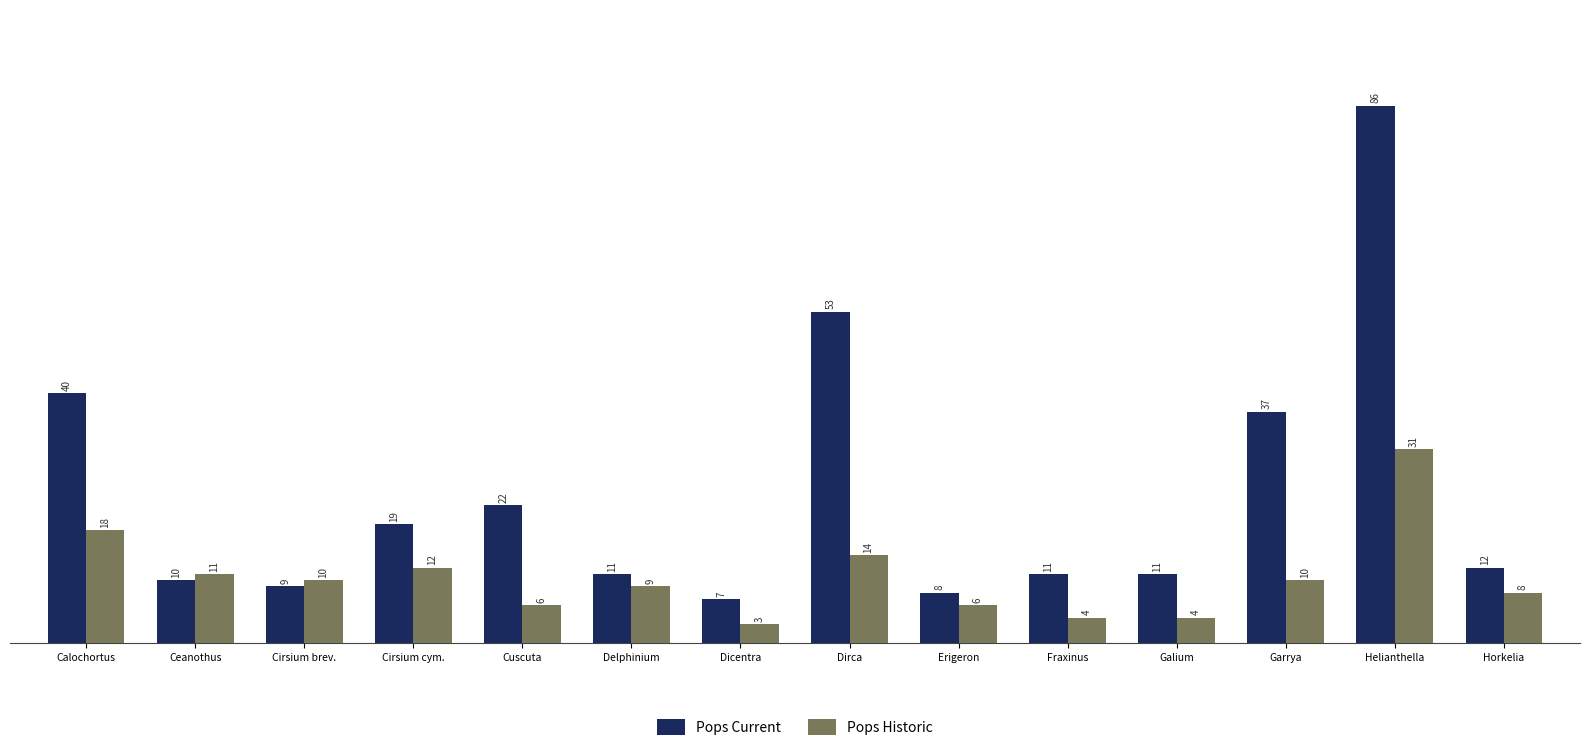

The Pops Historic series shows 4 at Galium. True or false?

True